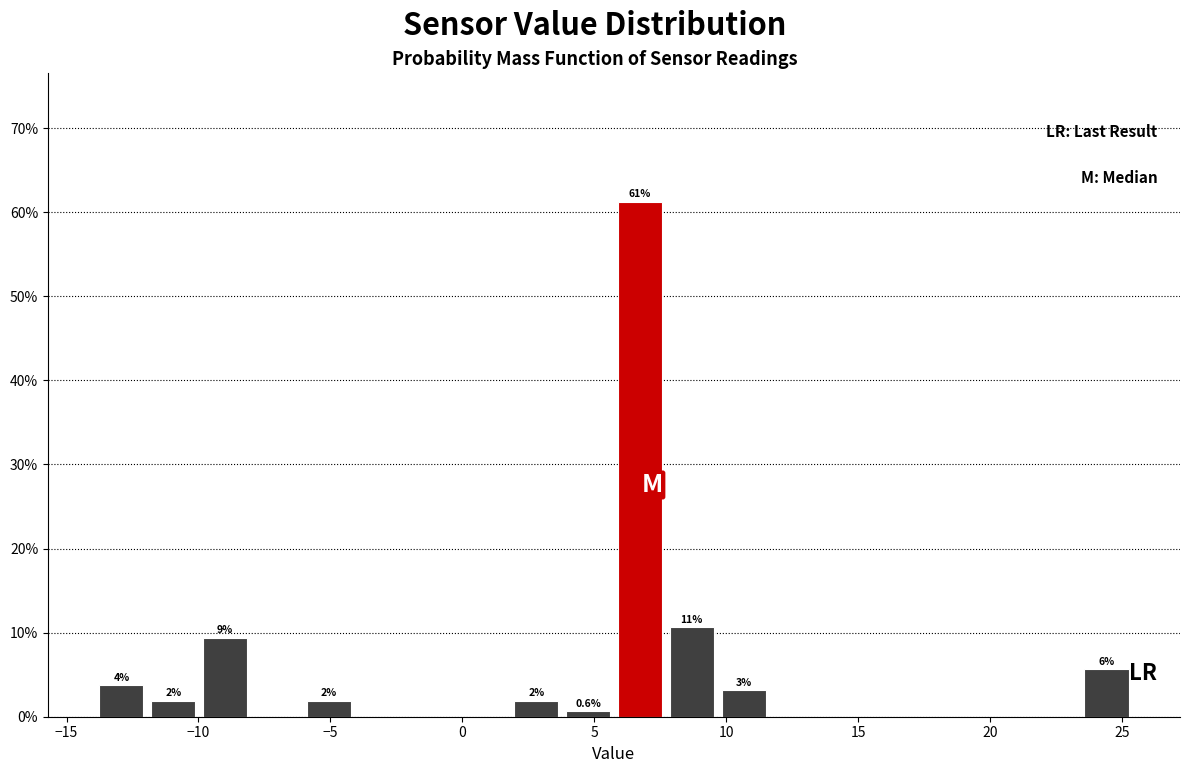

Around what value on the x-axis is the tallest bar? Give the approximate position of its centre, as read against the axis.

6.5